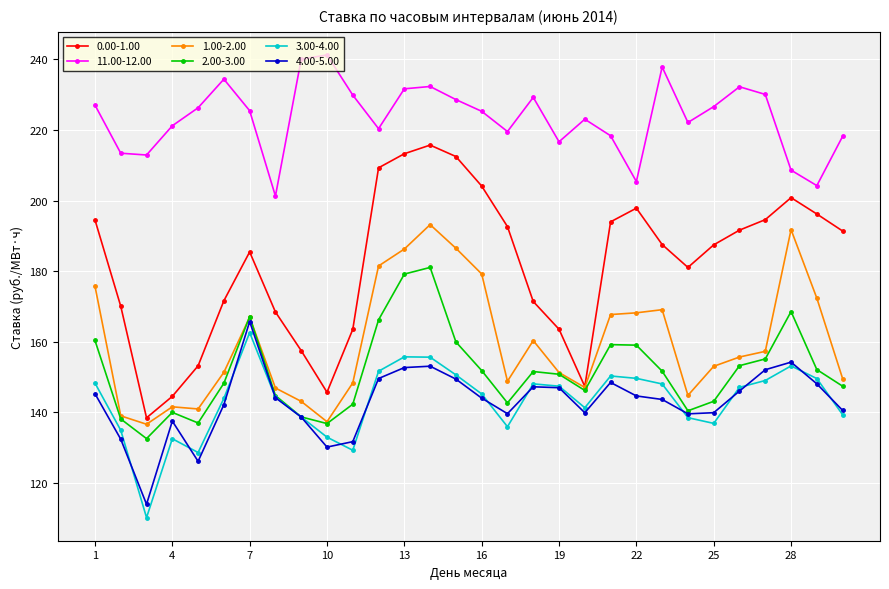

What is the average value of the 11.00-12.00 series?

223.4